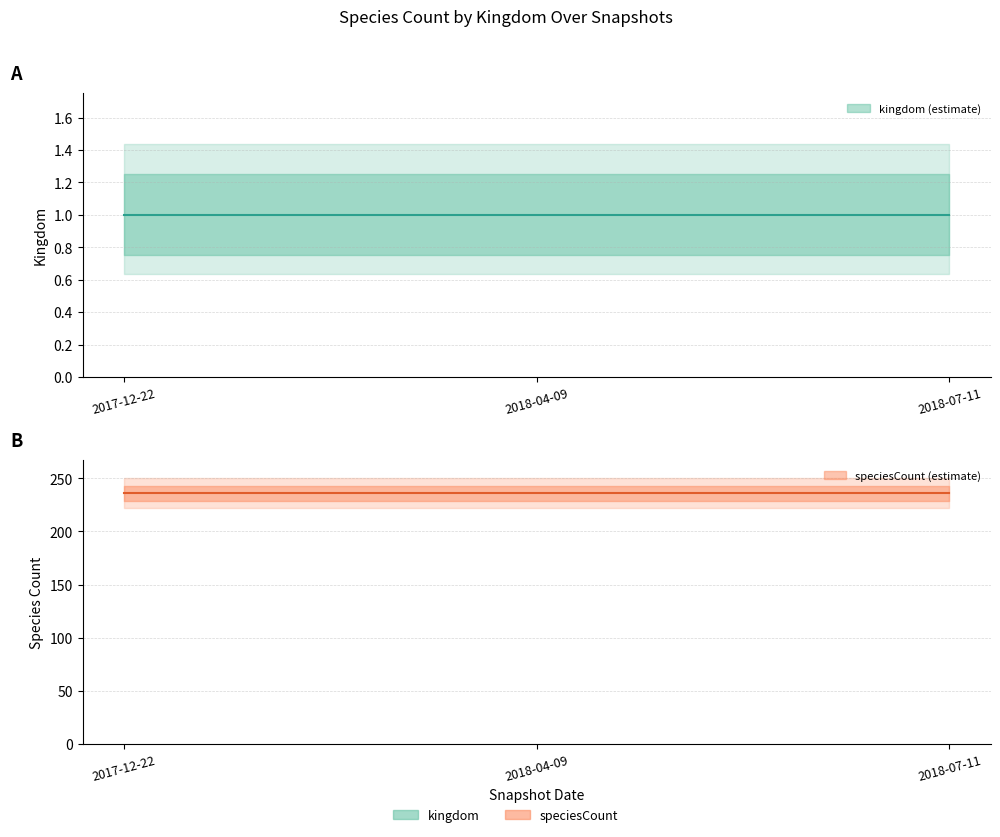

How many lines are shown in the chart?

2